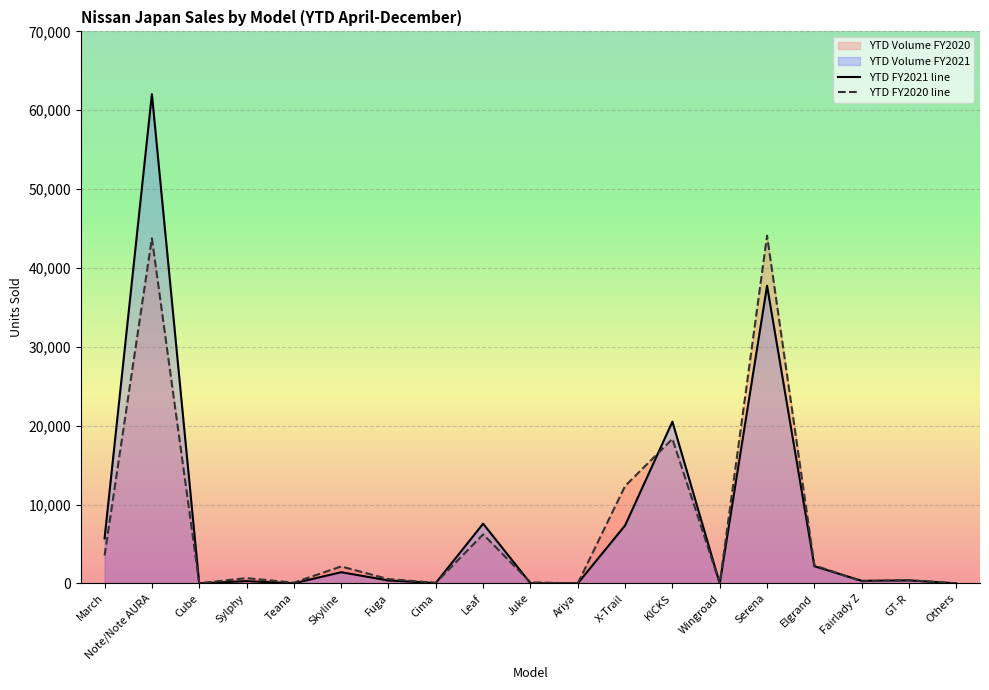

True or false: YTD FY2021 line has a value of -37251 at Wingroad.

False